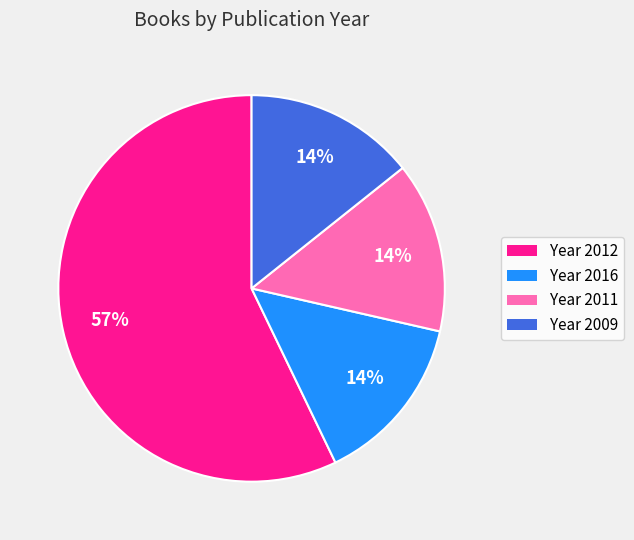

Does any single category account for the majority?

Yes